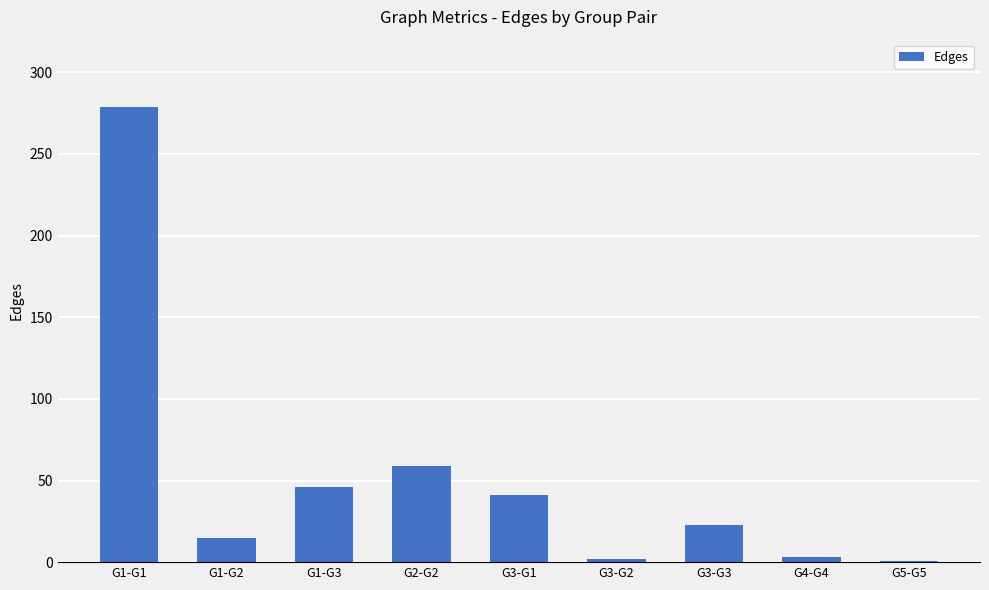

Count the number of categories in the chart.

9